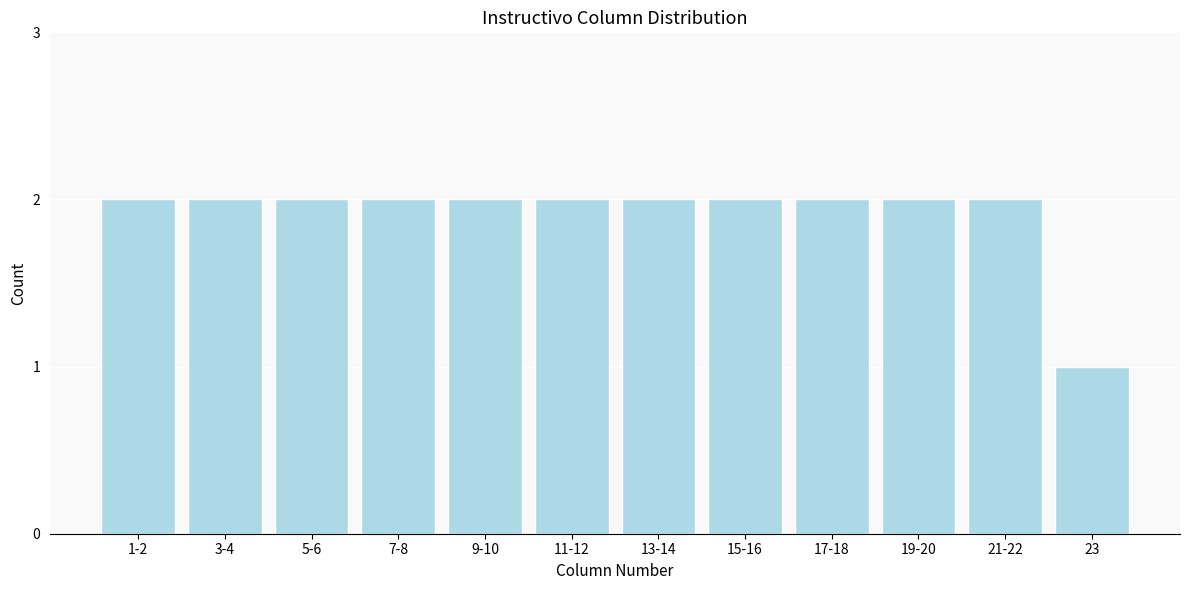

Reading left to right, transcribe all the data shown in this chart.

1-2=2	3-4=2	5-6=2	7-8=2	9-10=2	11-12=2	13-14=2	15-16=2	17-18=2	19-20=2	21-22=2	23=1